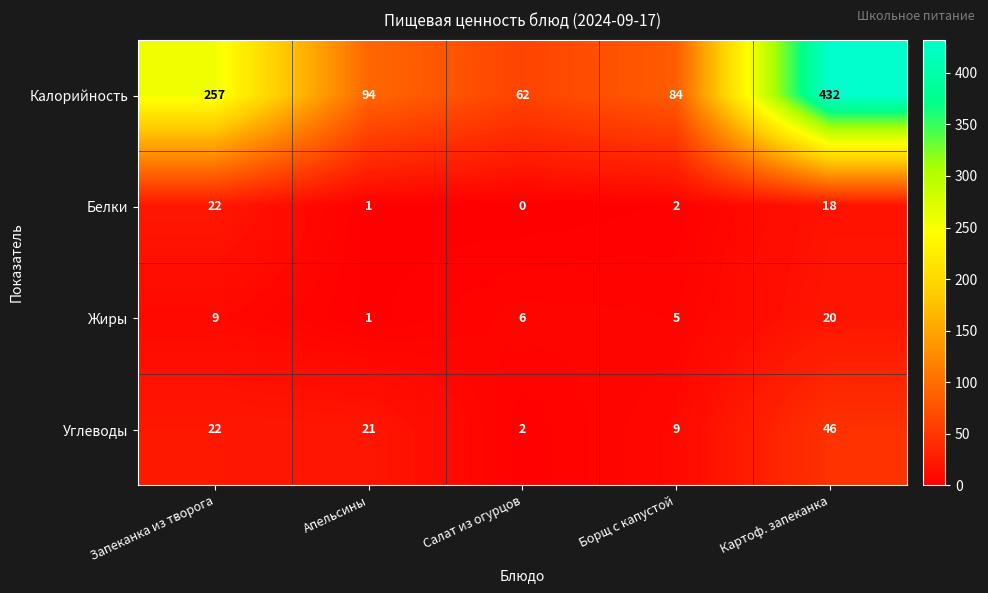

At Картоф. запеканка, list the series in order from largest to smallest.

Калорийность, Углеводы, Жиры, Белки